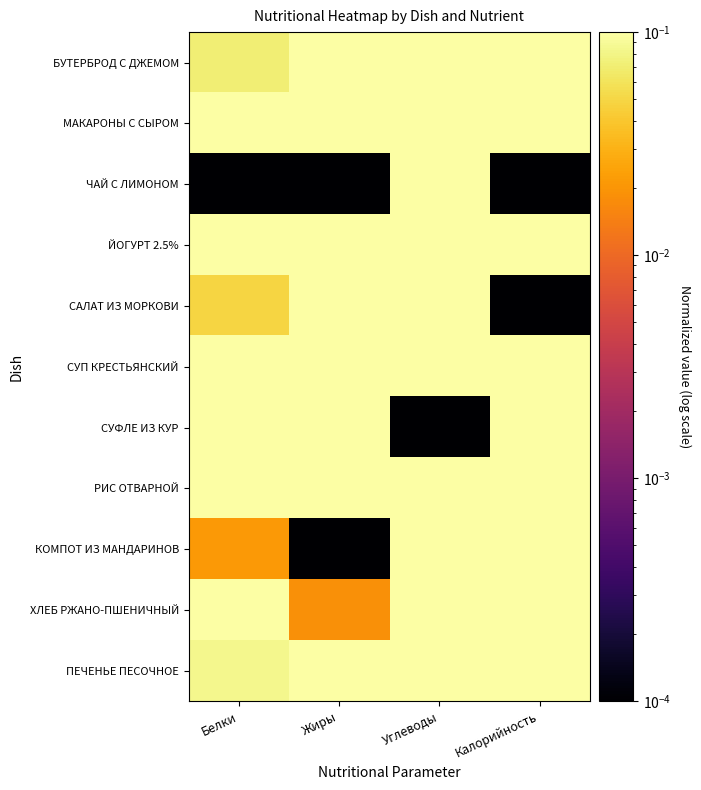

Rank the series at Калорийность from lowest to highest value.

ЧАЙ С ЛИМОНОМ, САЛАТ ИЗ МОРКОВИ, СУП КРЕСТЬЯНСКИЙ, ПЕЧЕНЬЕ ПЕСОЧНОЕ, ХЛЕБ РЖАНО-ПШЕНИЧНЫЙ, ЙОГУРТ 2.5%, БУТЕРБРОД С ДЖЕМОМ, КОМПОТ ИЗ МАНДАРИНОВ, СУФЛЕ ИЗ КУР, РИС ОТВАРНОЙ, МАКАРОНЫ С СЫРОМ